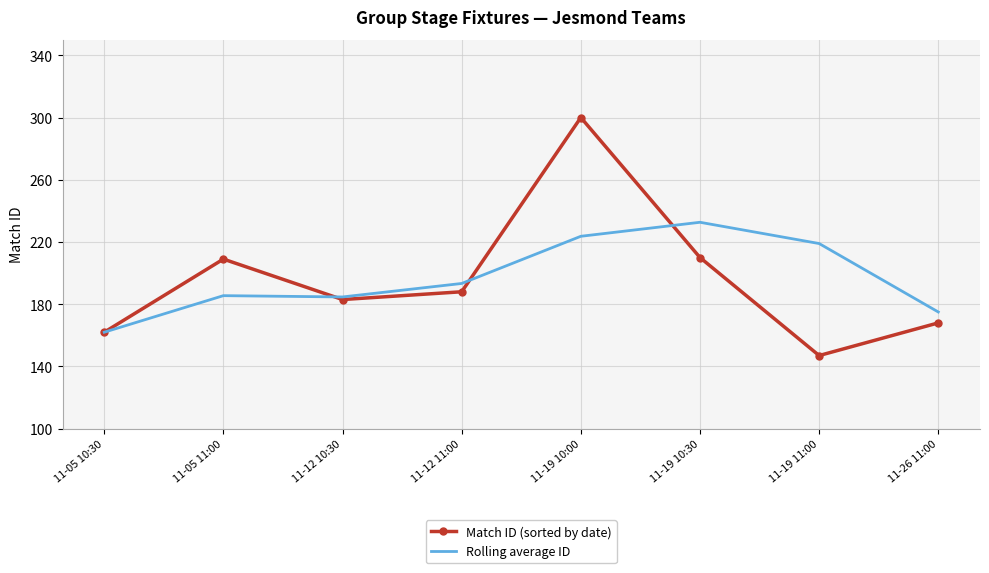

How many values in the Rolling average ID series exceed 193?

4